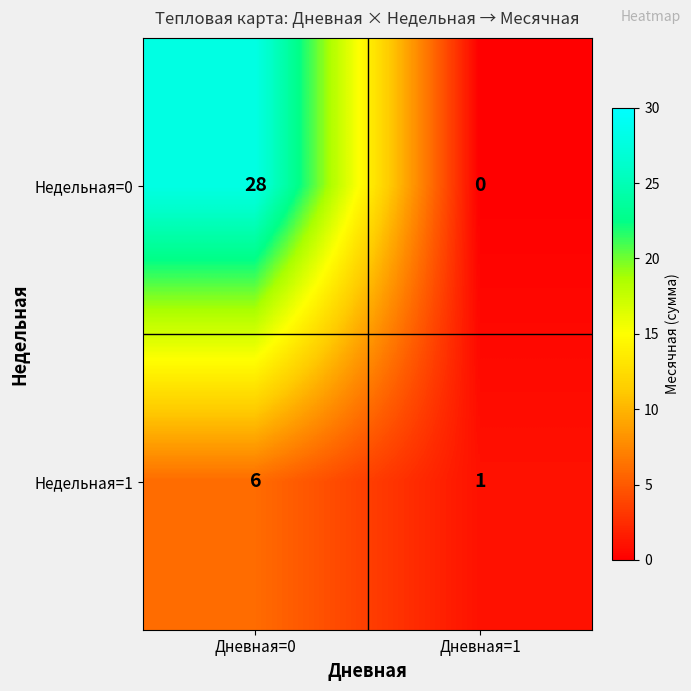

What is the total value across all series at Дневная=0?

34